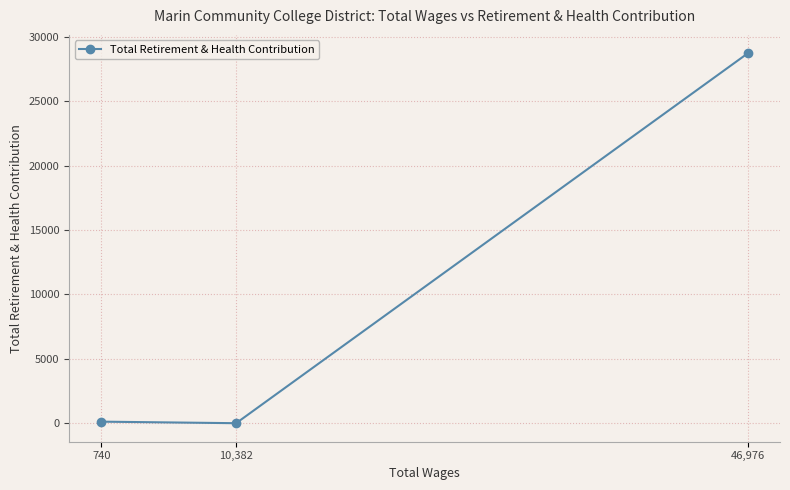

Is it true that the value at 46,976 is 6870?

False